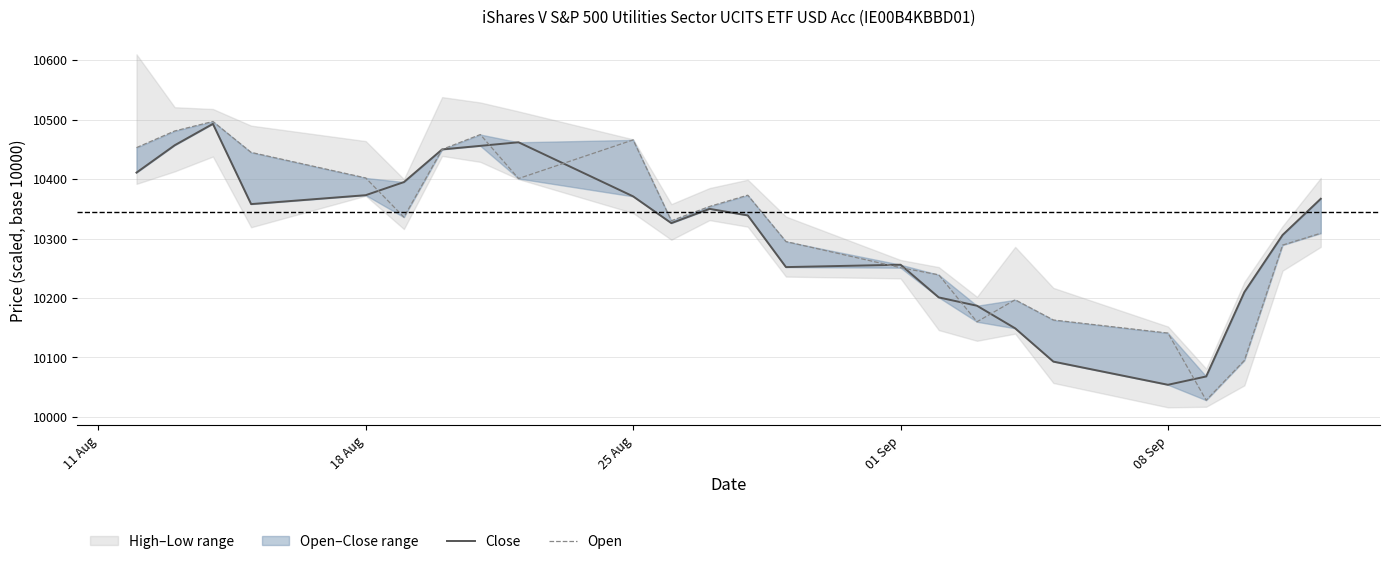

How many data points in Open are above 10336?

11